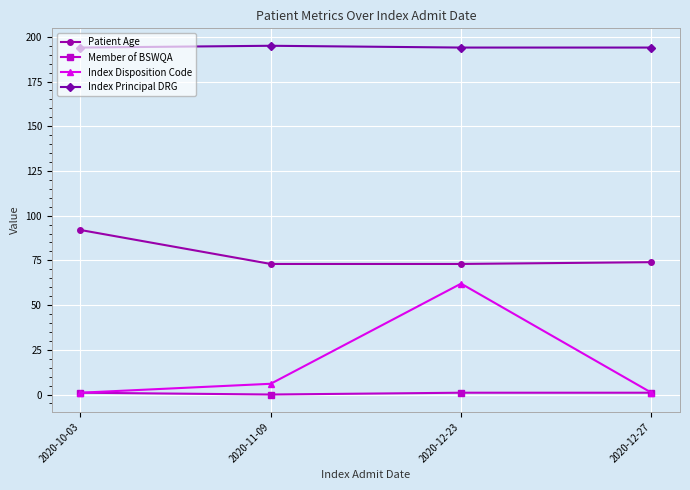

The value of Index Principal DRG at 2020-11-09 is 195. True or false?

True